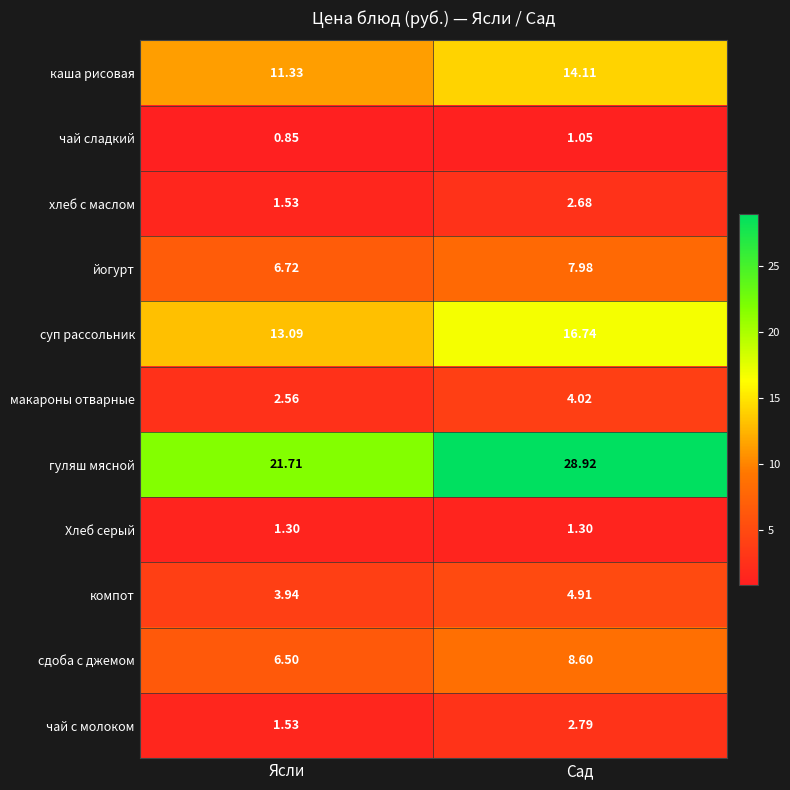

Where does the чай сладкий series first go above 1?

Сад